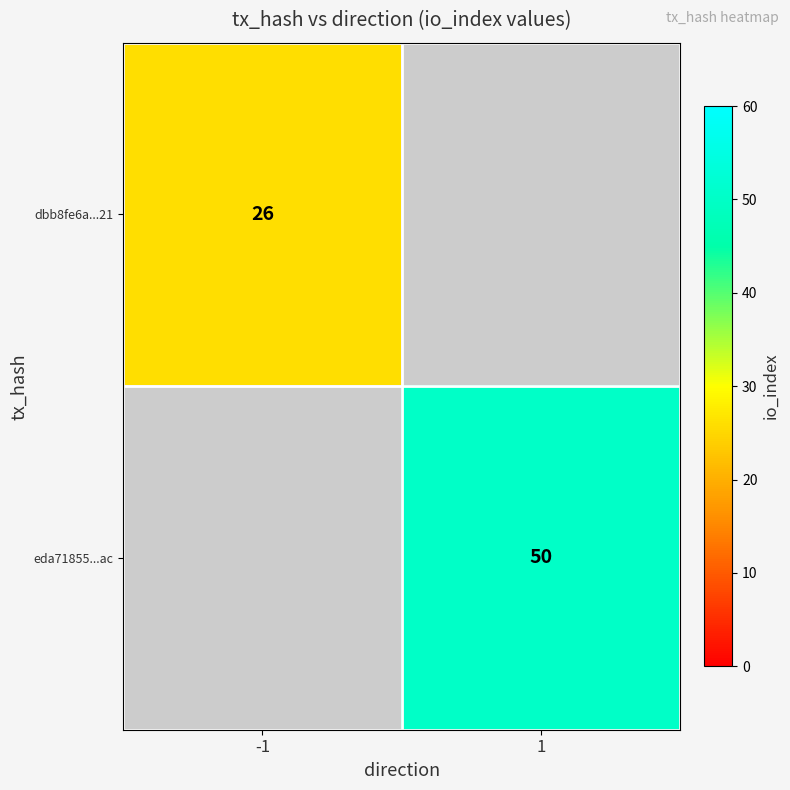

True or false: dbb8fe6a...21 has a value of 36.9 at -1.

False